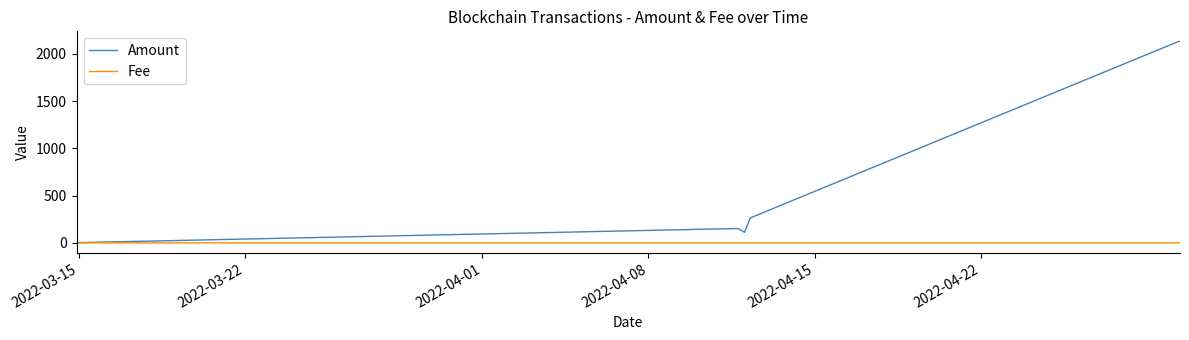

Does the chart have visible grid lines?

No